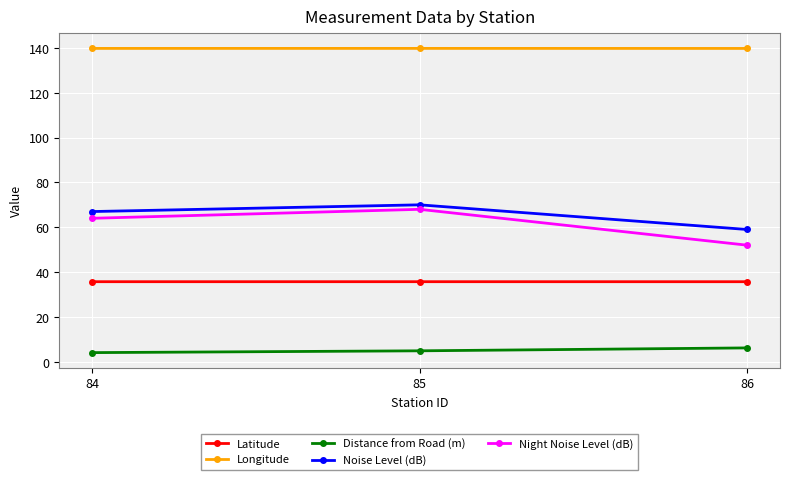

What is the total value across all series at 86?

292.7